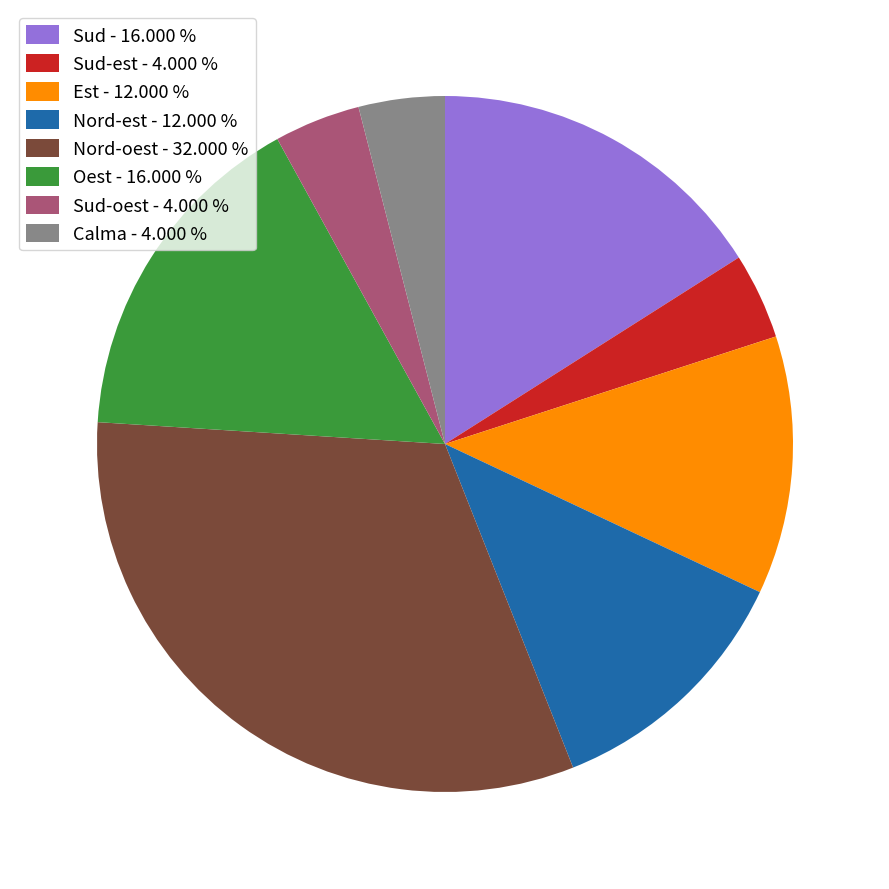

What is the ratio of the value at Sud-est - 4.000 % to the value at Nord-est - 12.000 %?

0.3